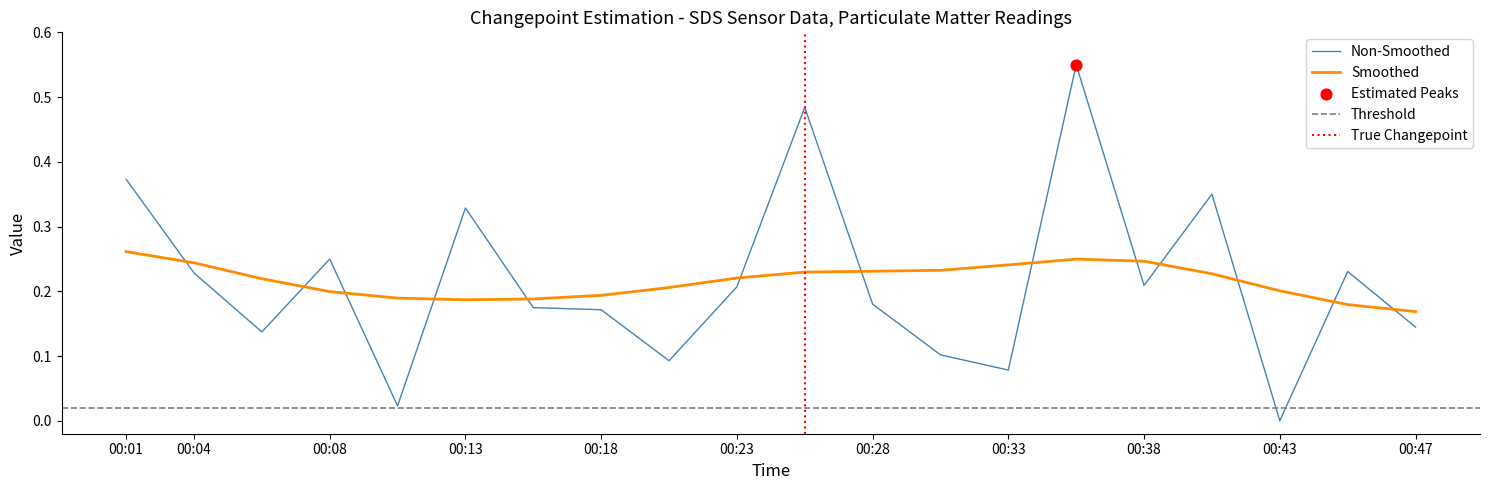

What is the change in value from 00:30 to 00:43?

-0.1